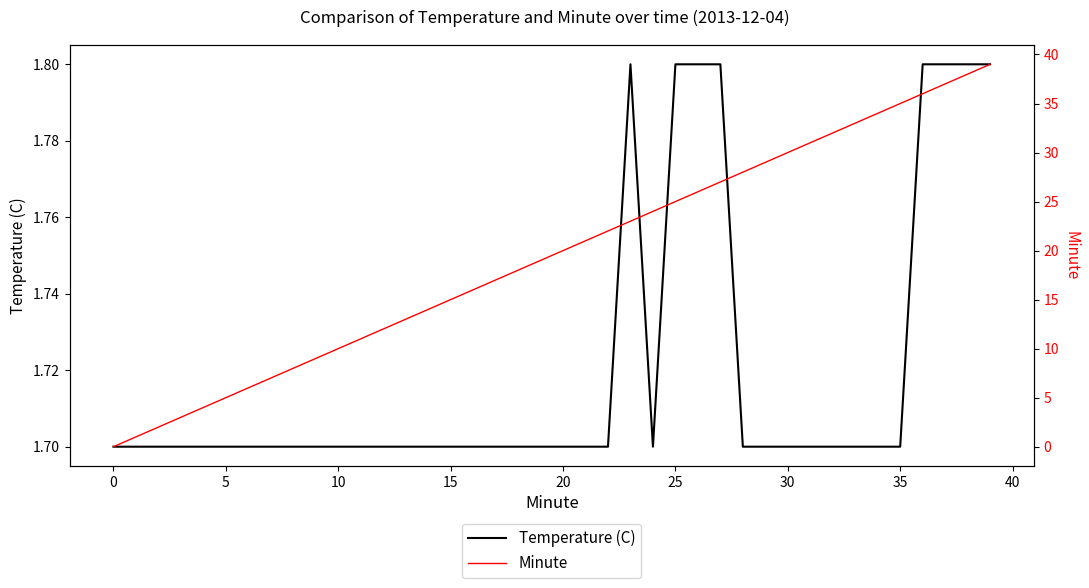

Which series changed the most between 12 and 19?

Minute